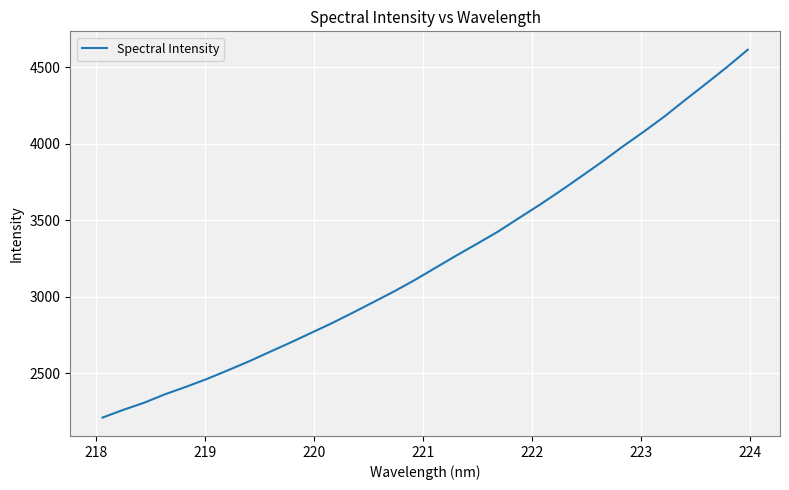

What is the difference between the maximum and minimum values?

2403.9